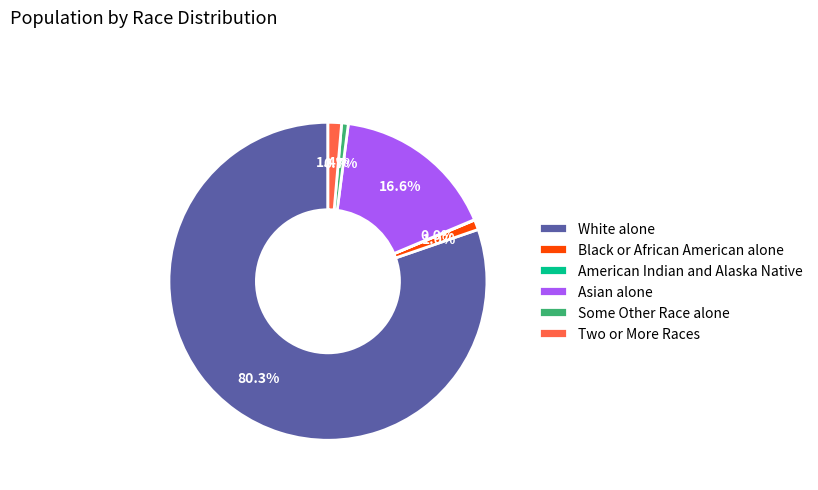

What is the majority slice?

White alone